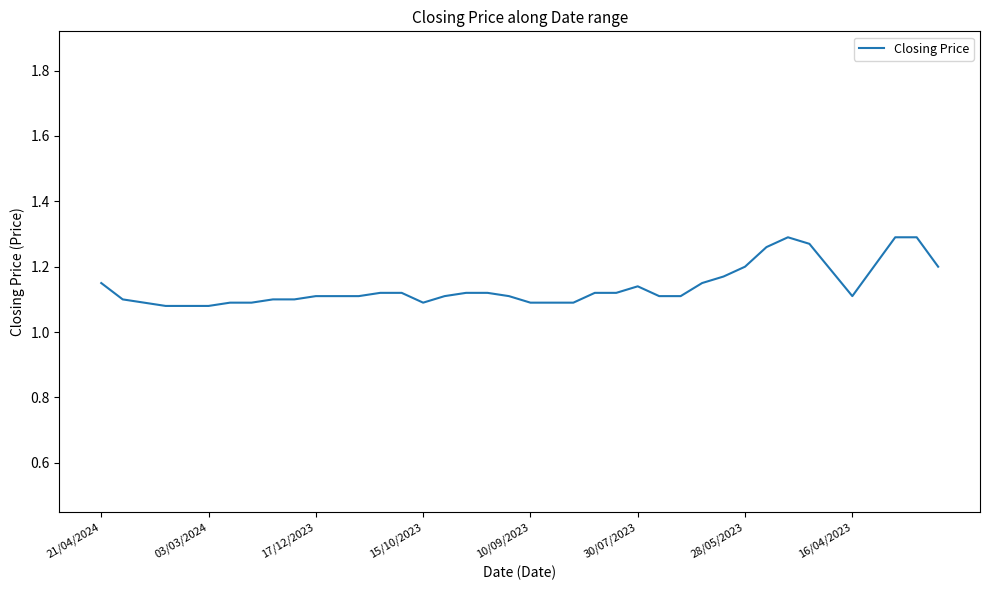

What is the maximum value shown in the chart?

1.3